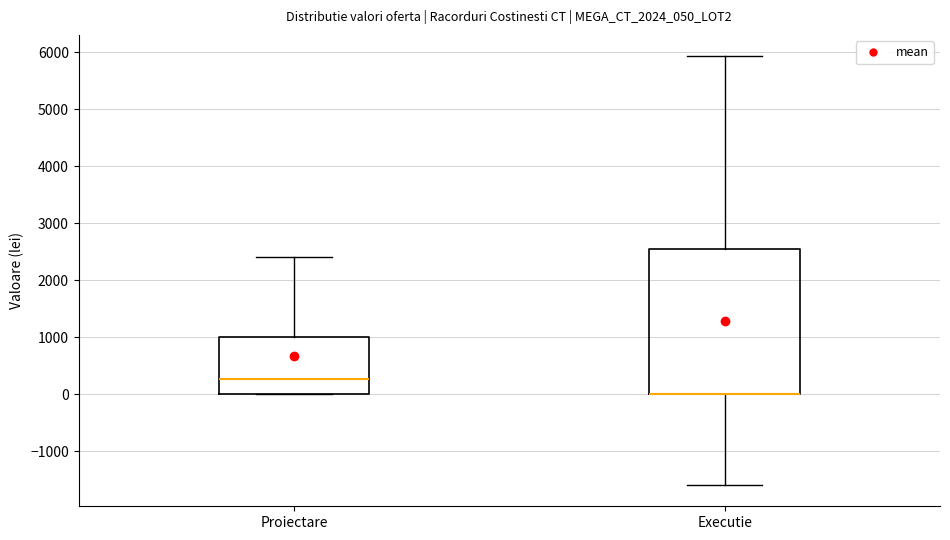

Reading left to right, read every box against the y-axis: the position of its median line, the range the box covers, and the ends of its whiskers. The values are not printed on the chart, so give them approximately, as read against the axis.

Proiectare: median 300, box 0 to 1000, whiskers 0 to 2400
Executie: median 0 (drawn on the box's lower edge), box 0 to 2500, whiskers -1600 to 5900